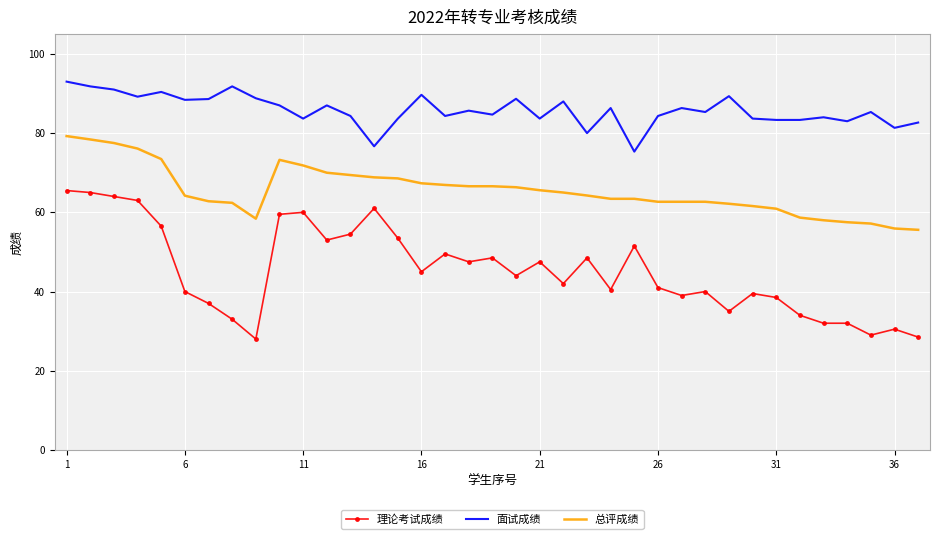

True or false: 理论考试成绩 and 总评成绩 intersect in this chart.

False